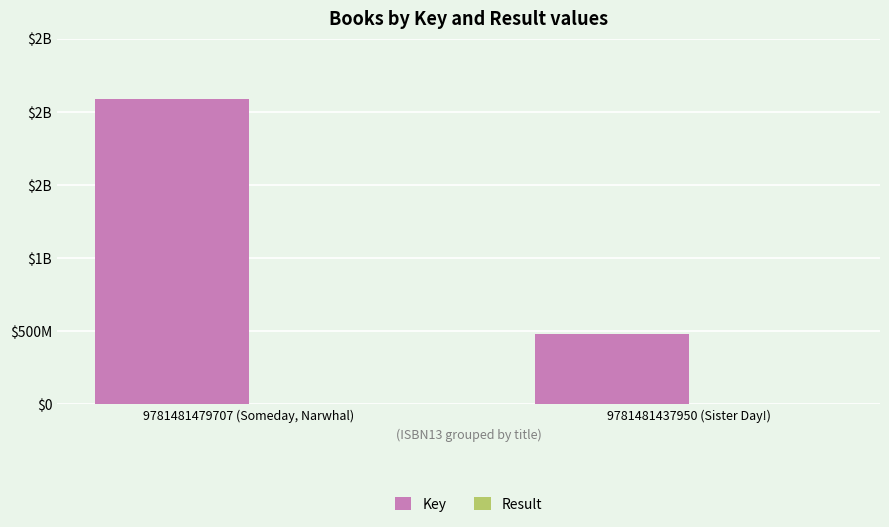

Are the bars grouped side by side (vs. stacked)?

Yes